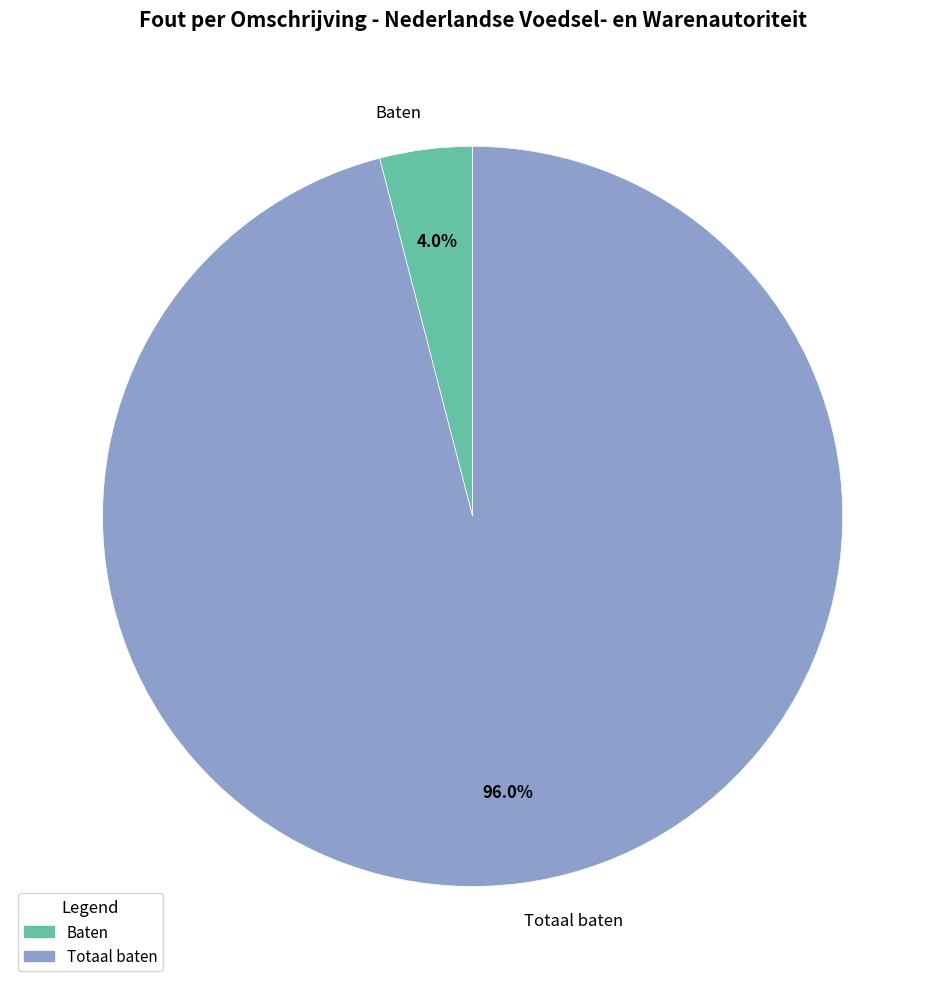

Rank the categories by value from lowest to highest.

Baten, Totaal baten